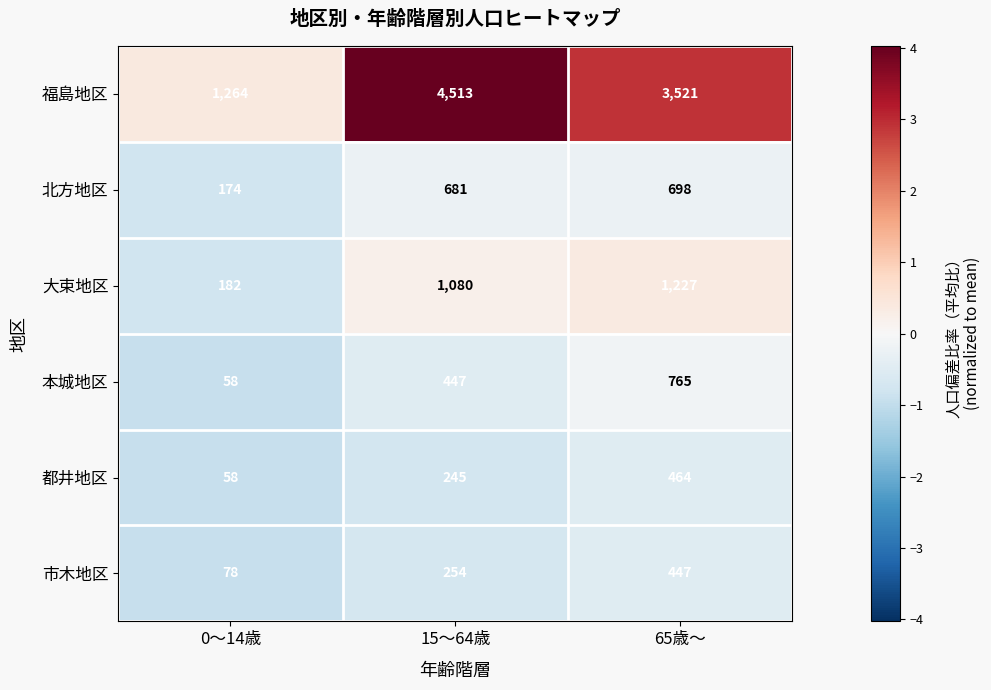

What is the difference between the maximum and minimum values in the 福島地区 series?

3249